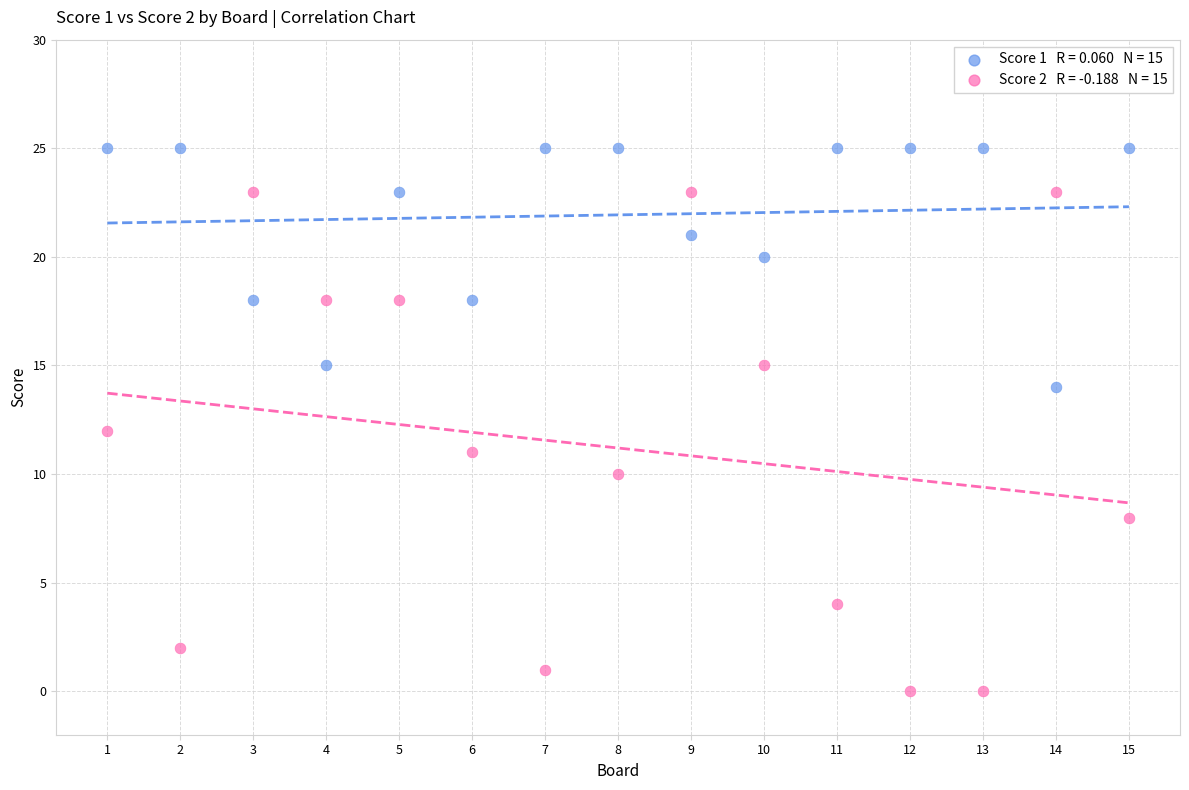

Across all data points, what is the range of Y values (max minus min)?

25